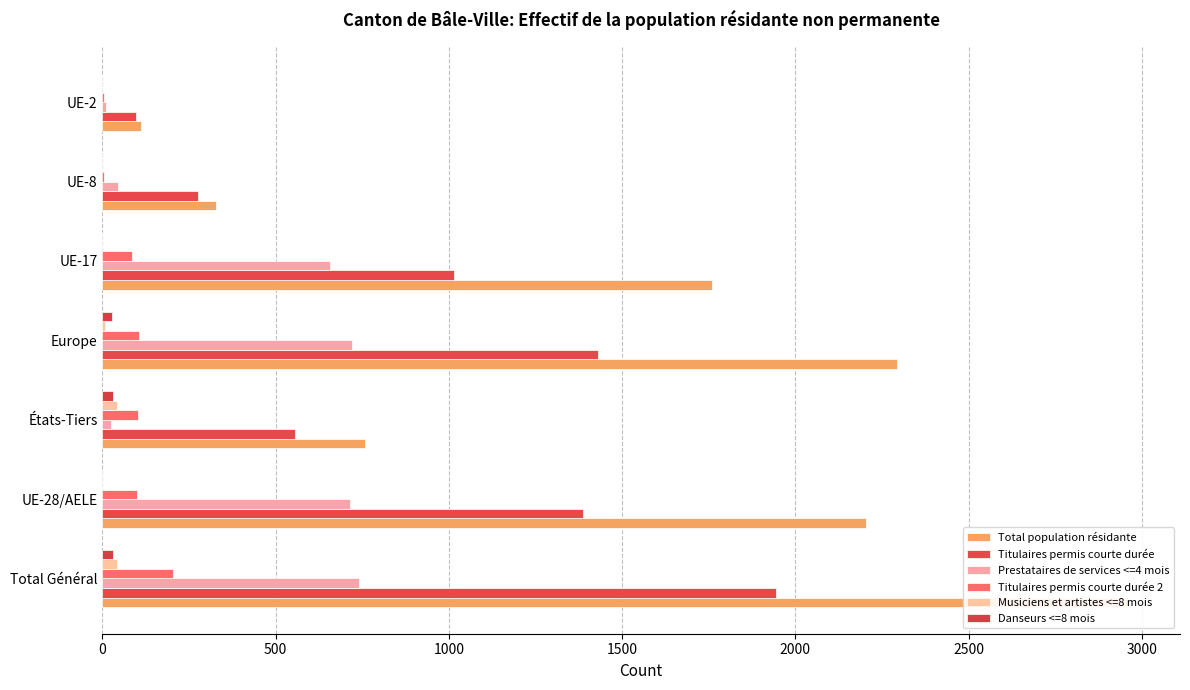

True or false: Musiciens et artistes <=8 mois has a value of 66 at Total Général.

False